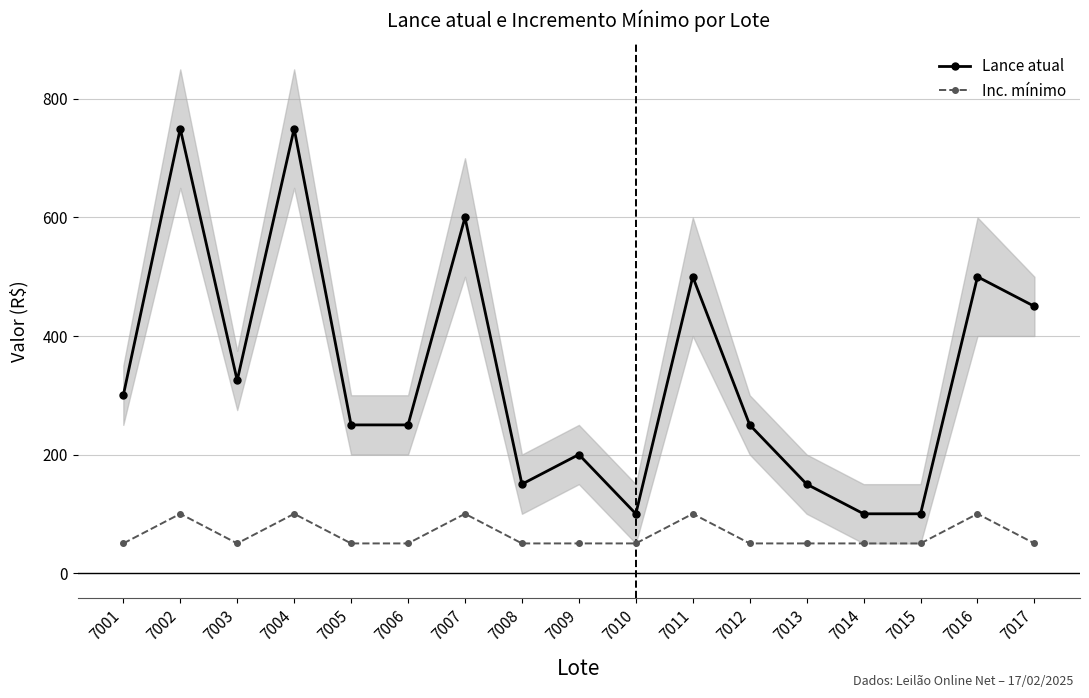

Count the number of categories in the chart.

17